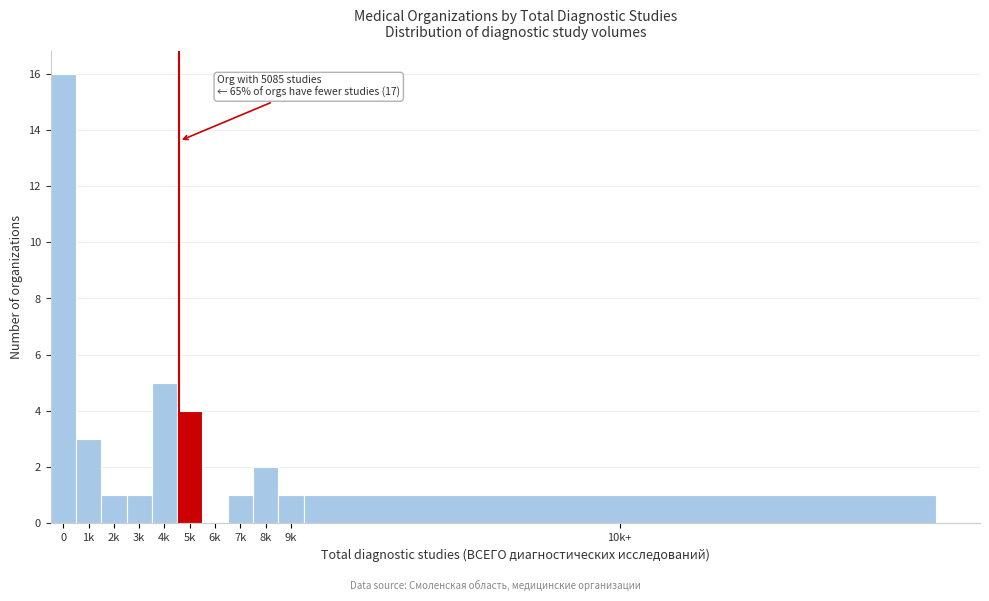

Reading right to left, list all the values displayed in this chart.

10k+=1	9k=1	8k=2	7k=1	6k=0	5k=4	4k=5	3k=1	2k=1	1k=3	0=16